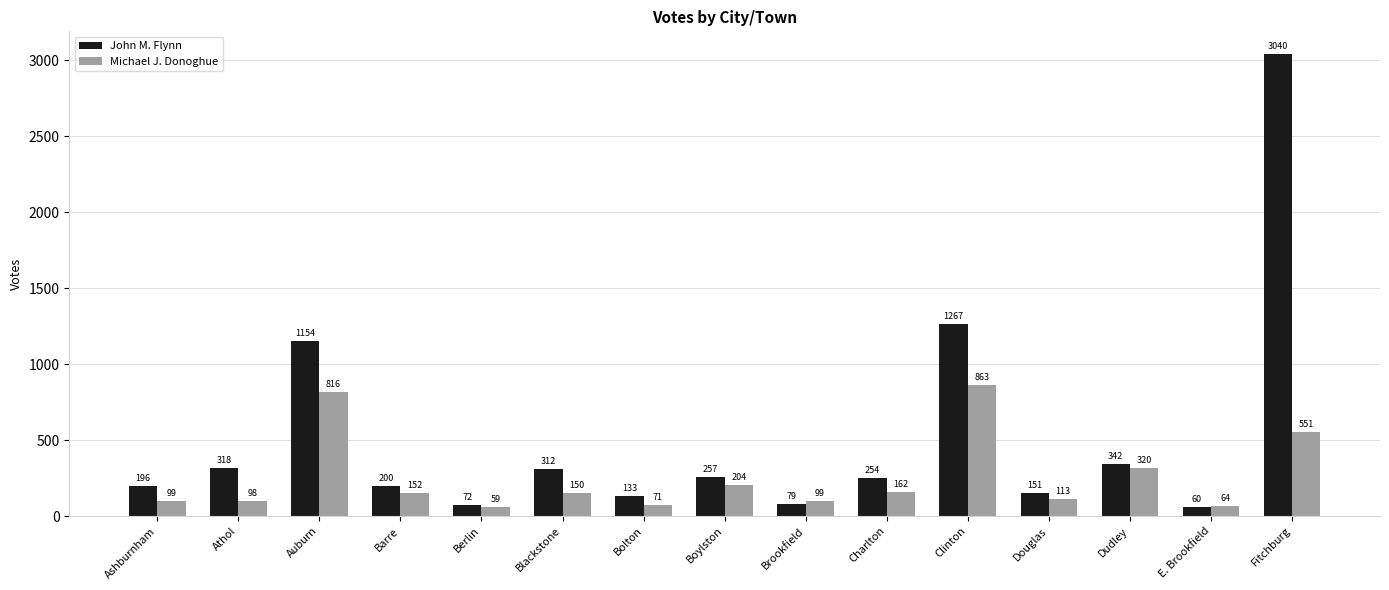

What is the minimum value for Michael J. Donoghue?

59